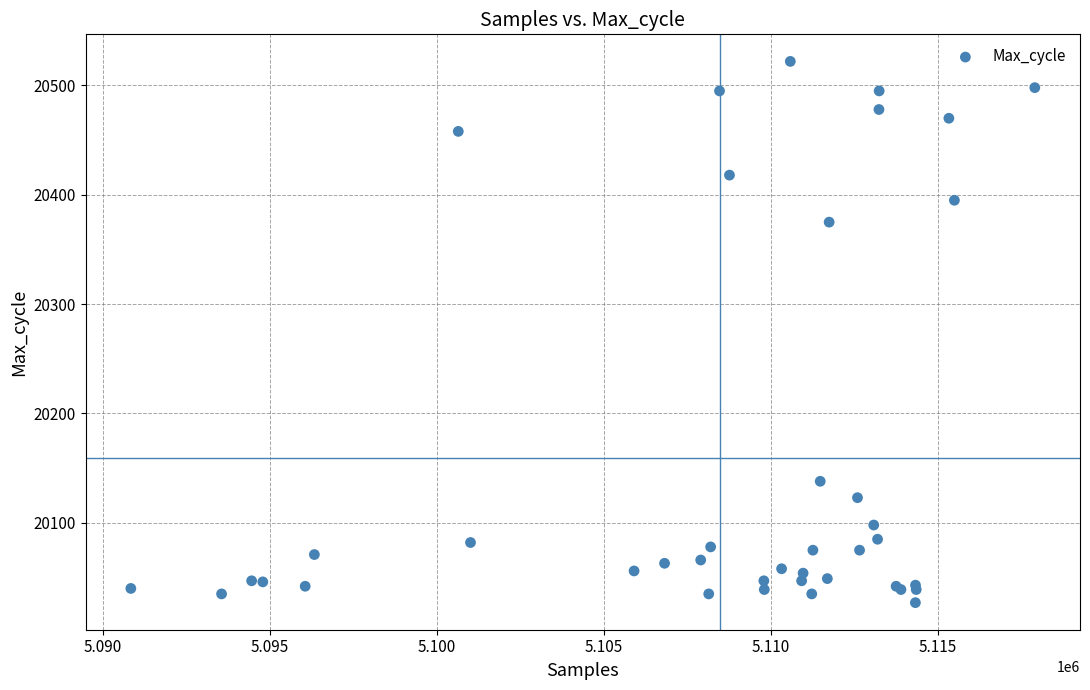

What Y value in the scatter plot is closest to 20274?

20375